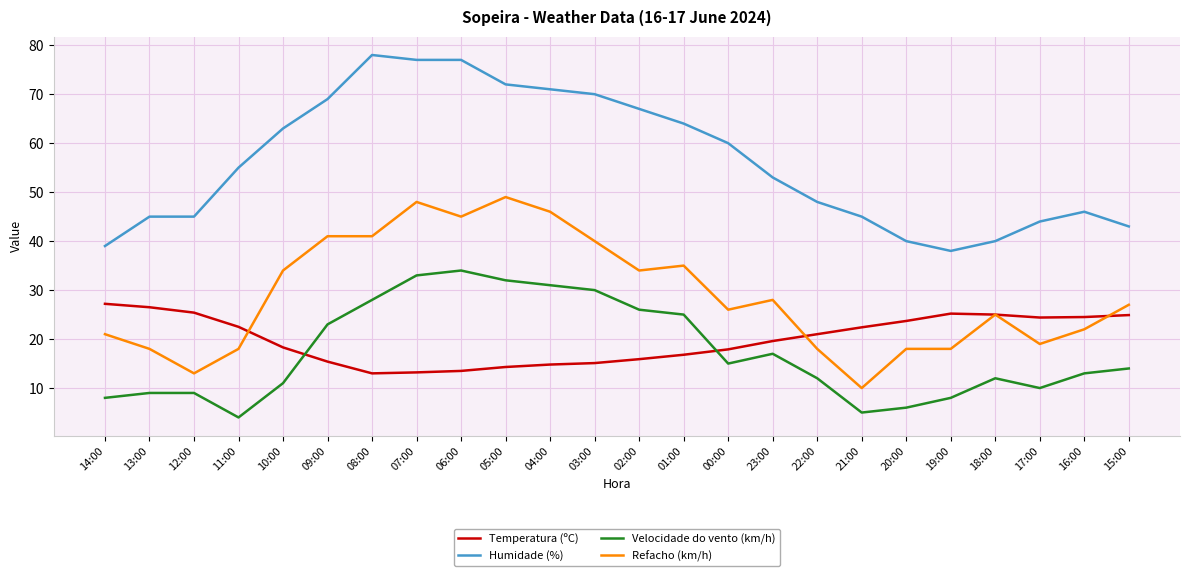

True or false: Humidade (%) and Velocidade do vento (km/h) intersect in this chart.

False